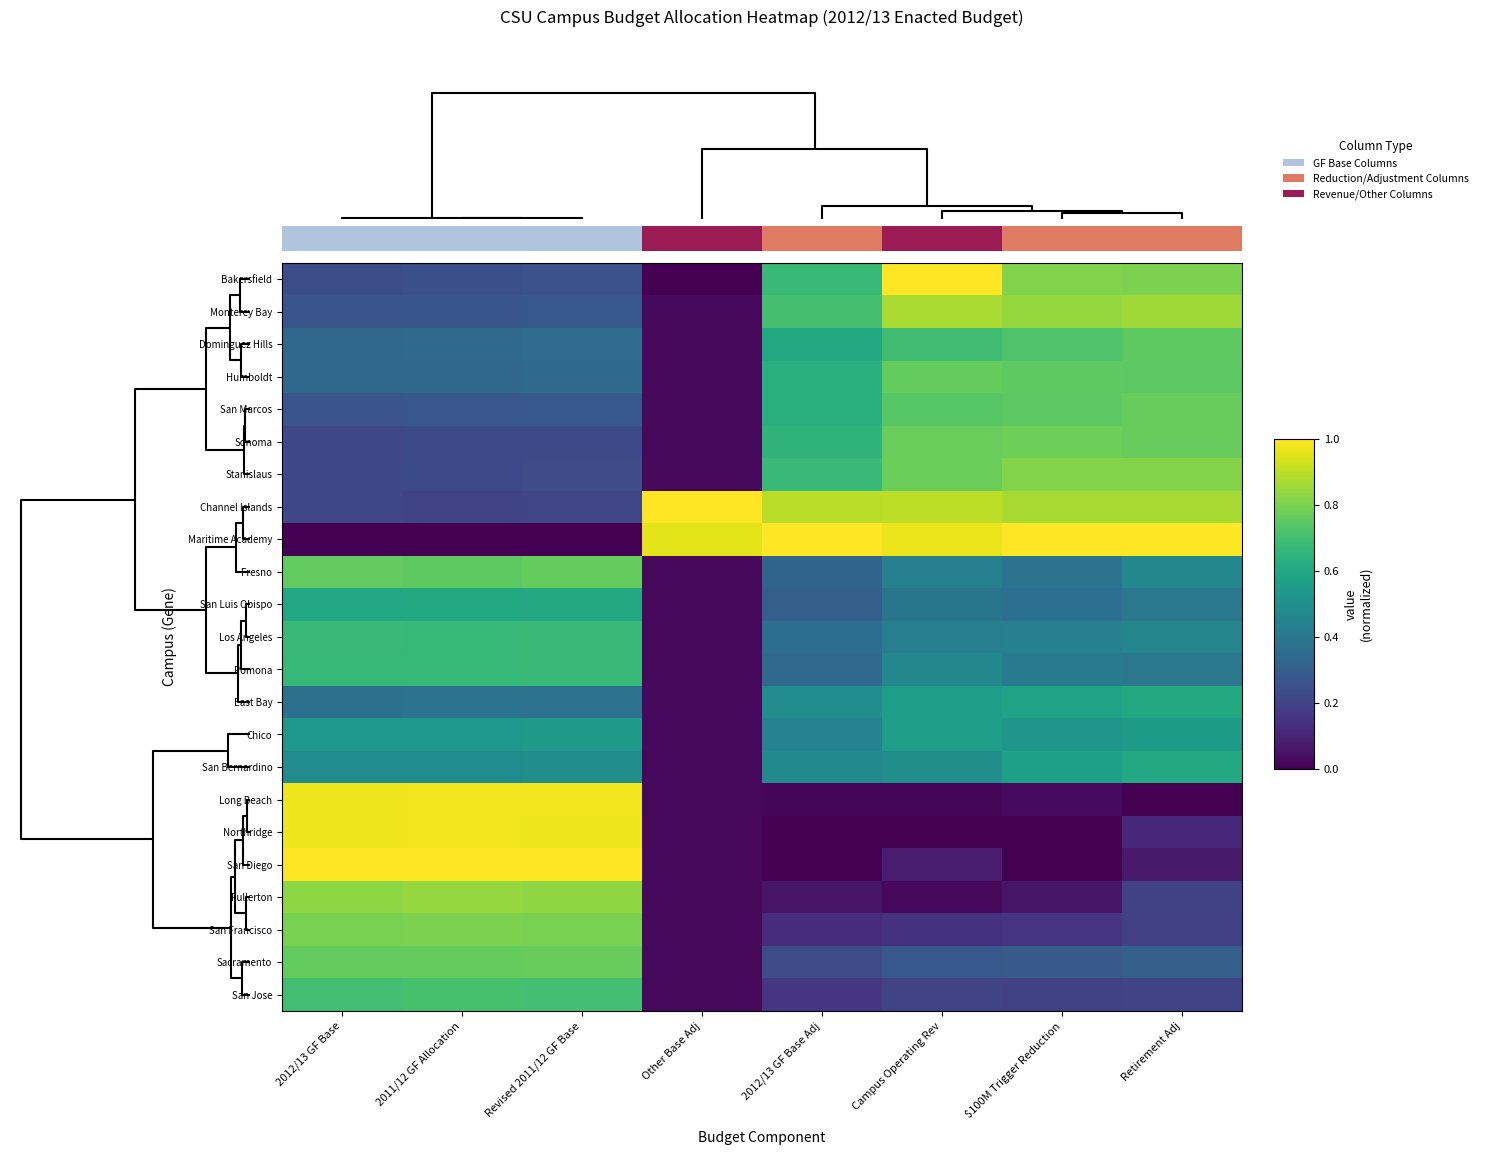

Which label corresponds to the smallest value in the chart?

Other Base Adj